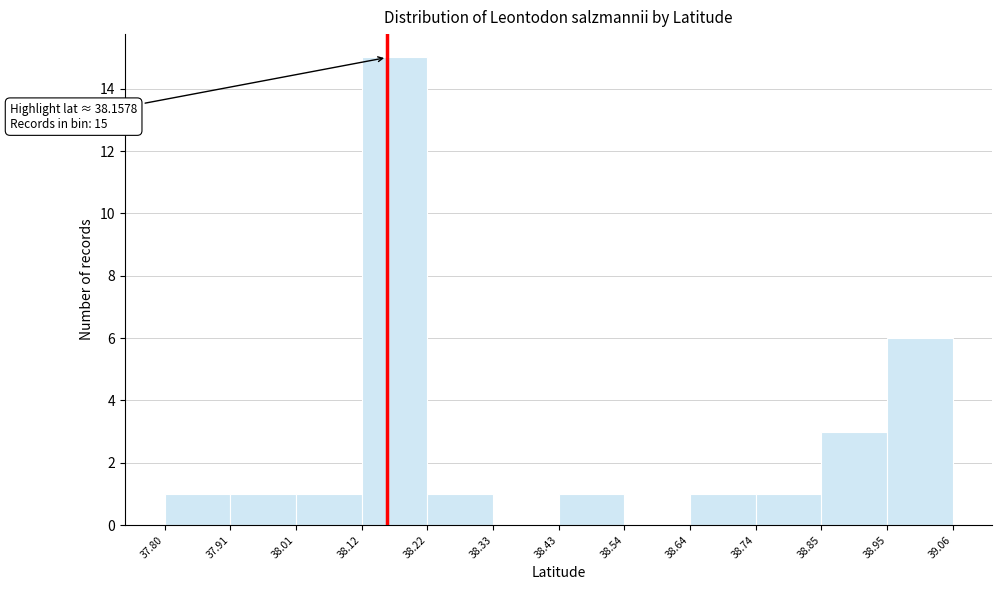

Which range on the x-axis has the tallest bar?

38.12 to 38.22